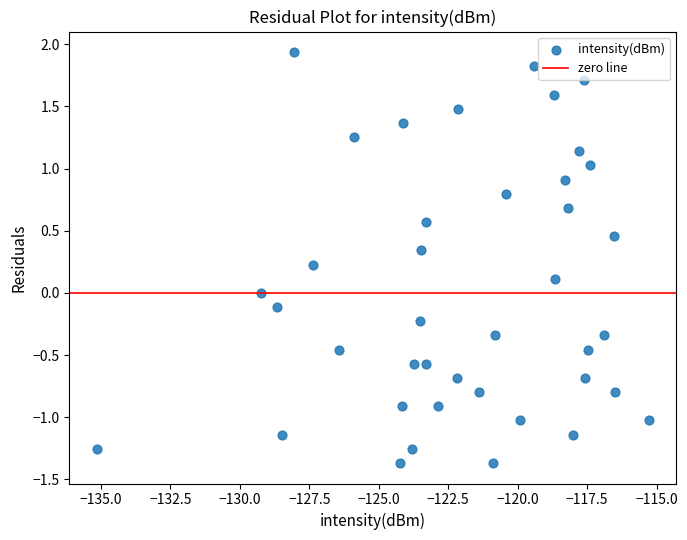

What is the range of Y values (max minus min)?

3.3